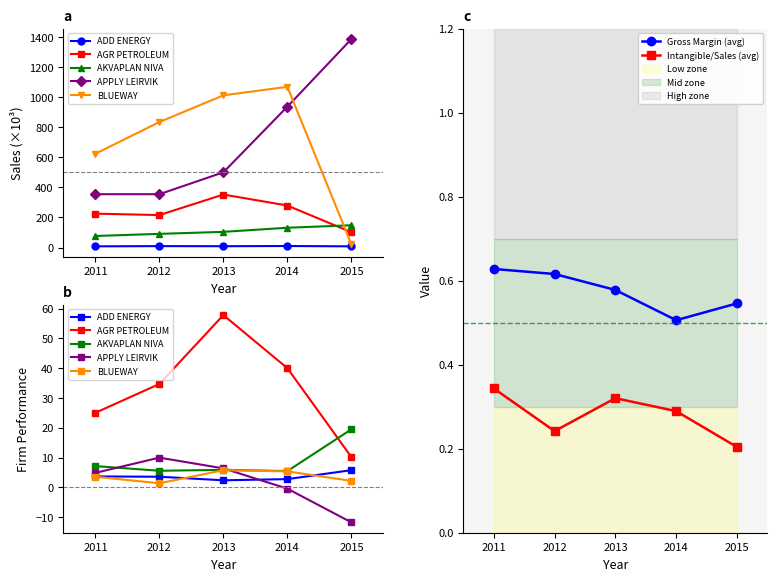

Which category has the lowest value in the AGR PETROLEUM (Sales/1000) series?

2015